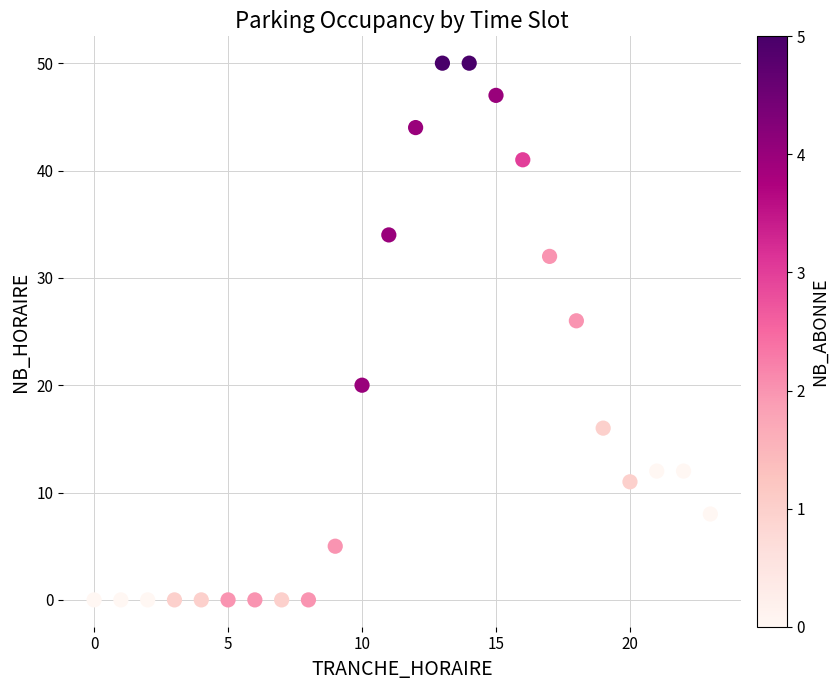

What is the range of Y values (max minus min)?

50